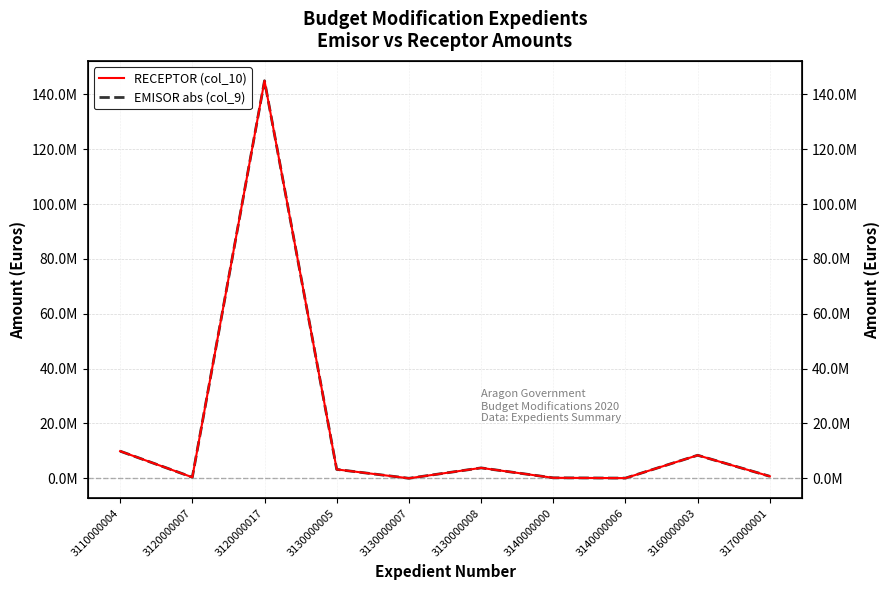

True or false: EMISOR abs (col_9) and RECEPTOR (col_10) intersect in this chart.

False